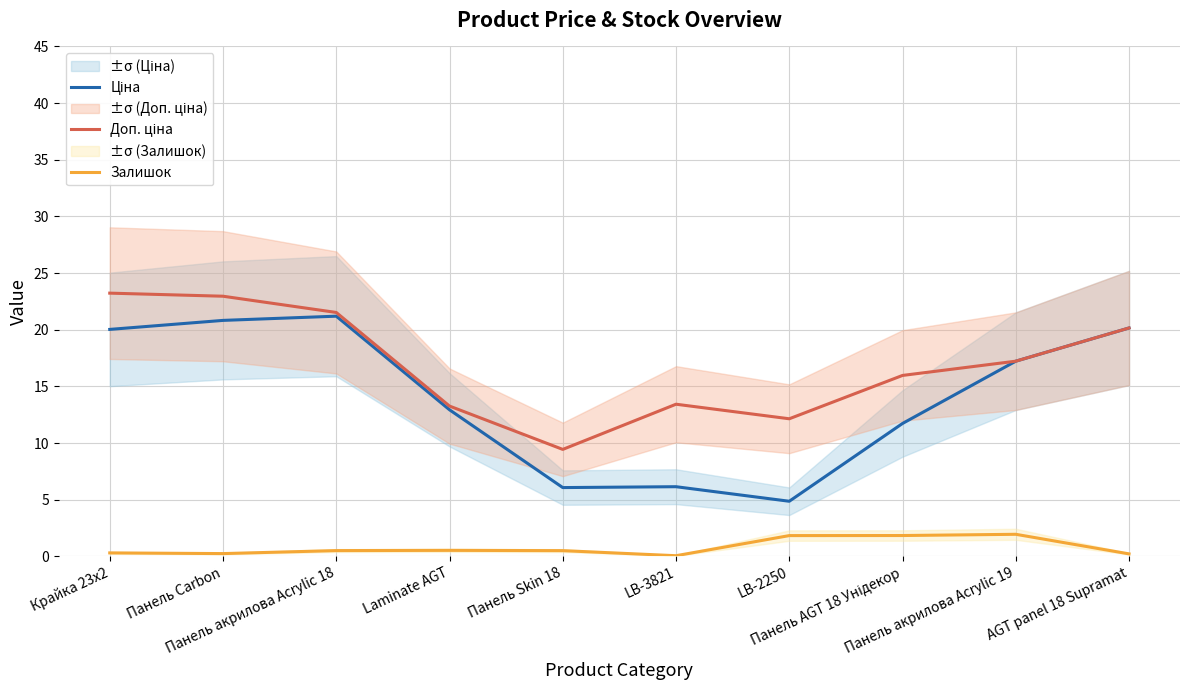

What position from the right is LB-2250?

4